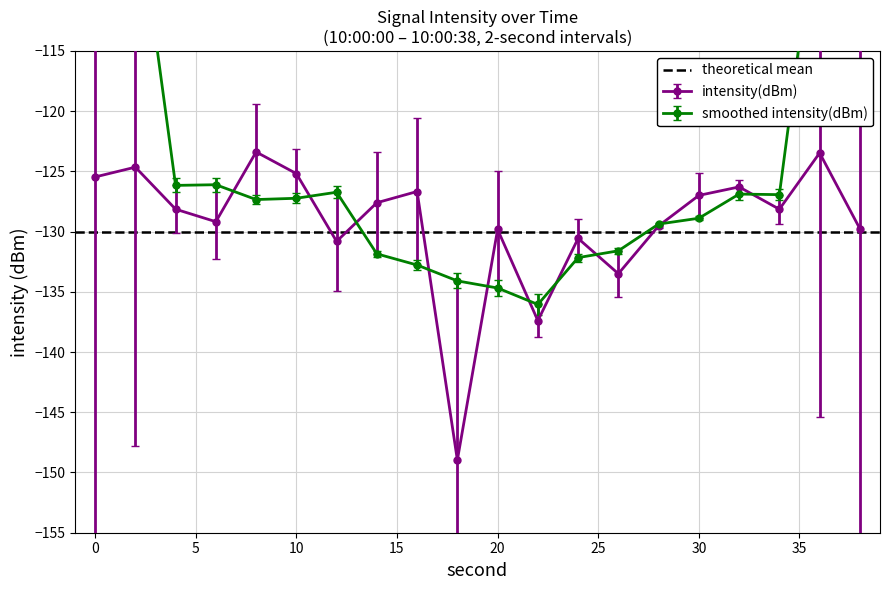

What is the sum of the values at 38 and 24?

-260.3